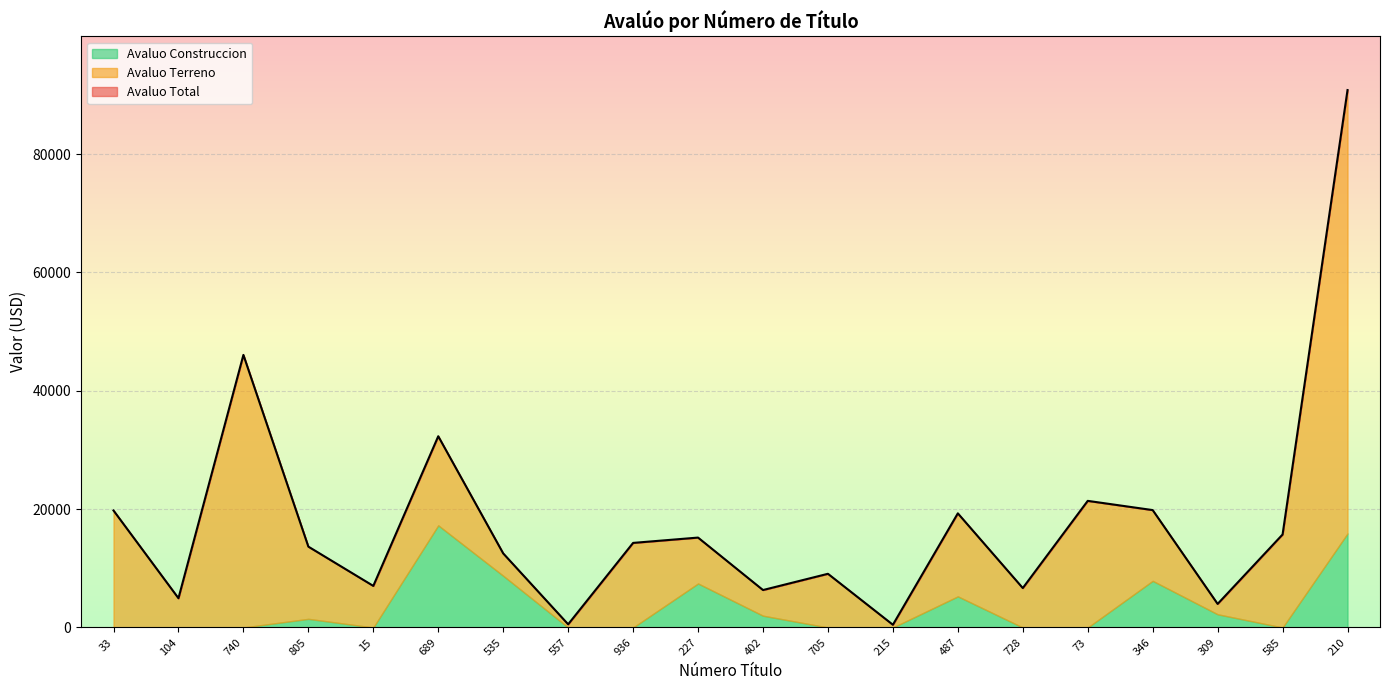

What is the sum of the Avaluo Terreno values at 15 and 535?

10798.9